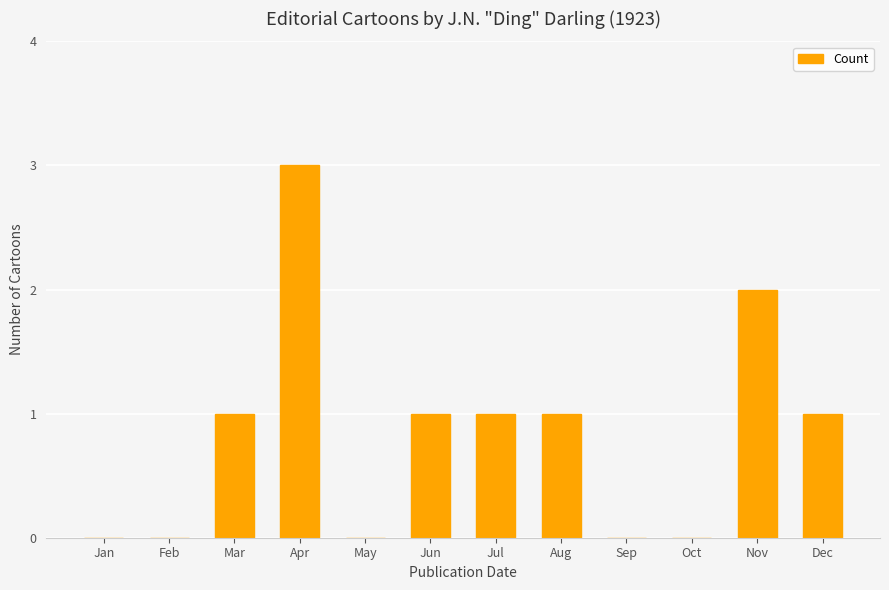

Reading right to left, list all the values displayed in this chart.

Dec=1	Nov=2	Oct=0	Sep=0	Aug=1	Jul=1	Jun=1	May=0	Apr=3	Mar=1	Feb=0	Jan=0